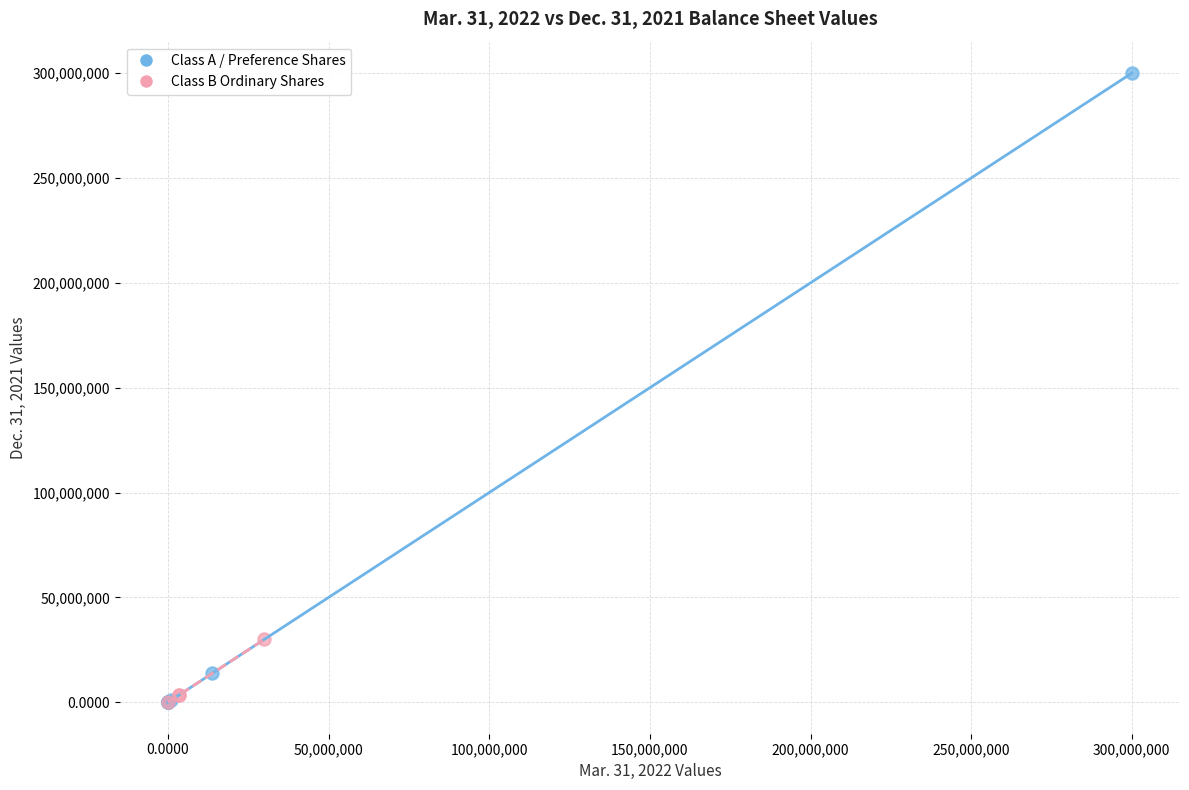

What are all the series names shown in the legend?

Class A / Preference Shares, Class B Ordinary Shares